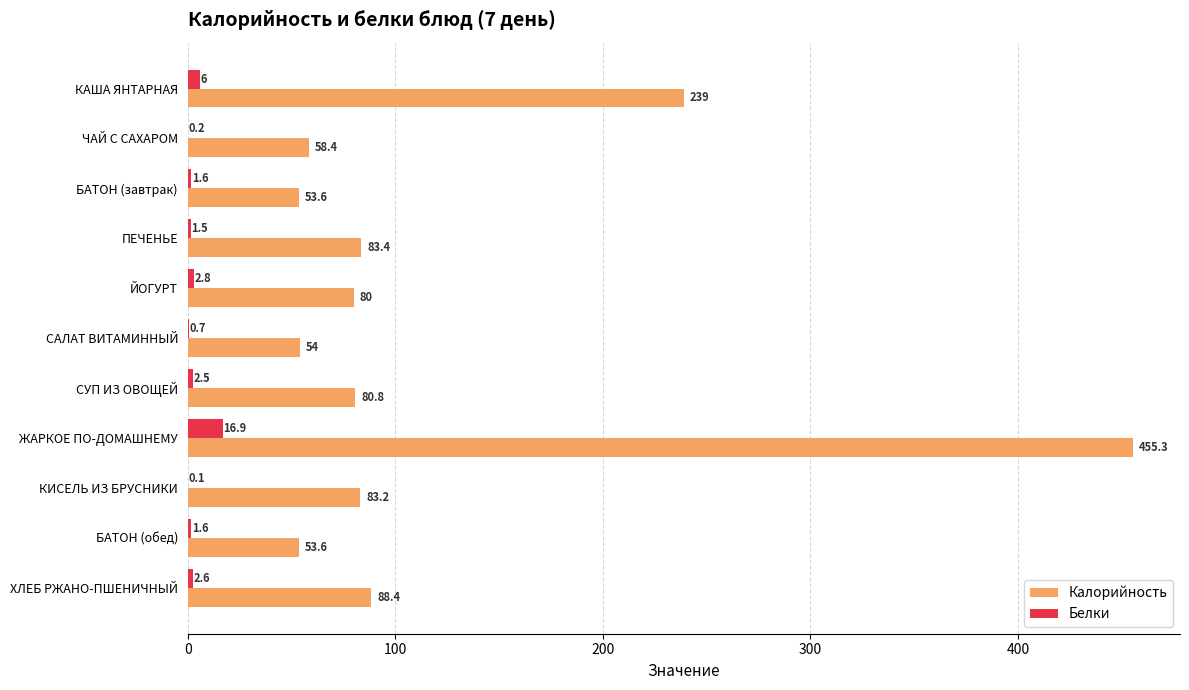

What value does the Калорийность series have at ХЛЕБ РЖАНО-ПШЕНИЧНЫЙ?

88.4